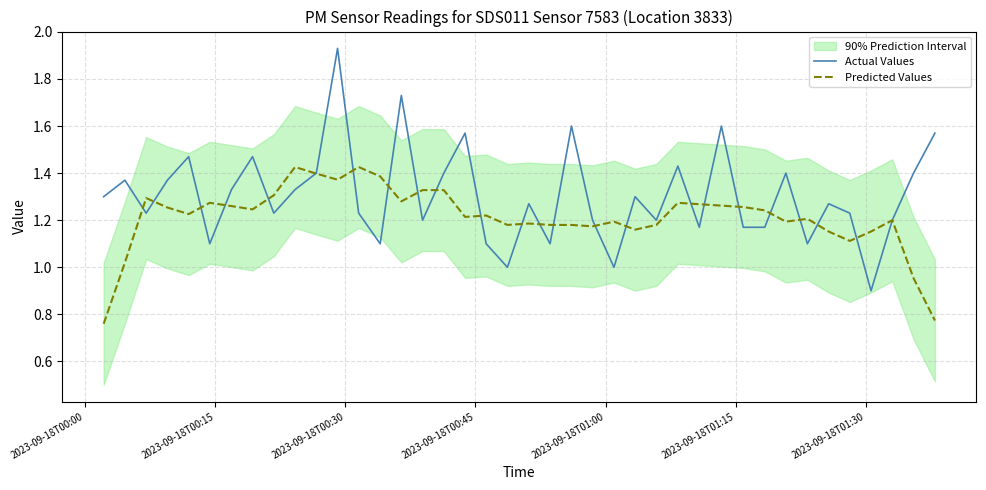

At which label does Actual Values first exceed 1?

2023-09-18T00:00